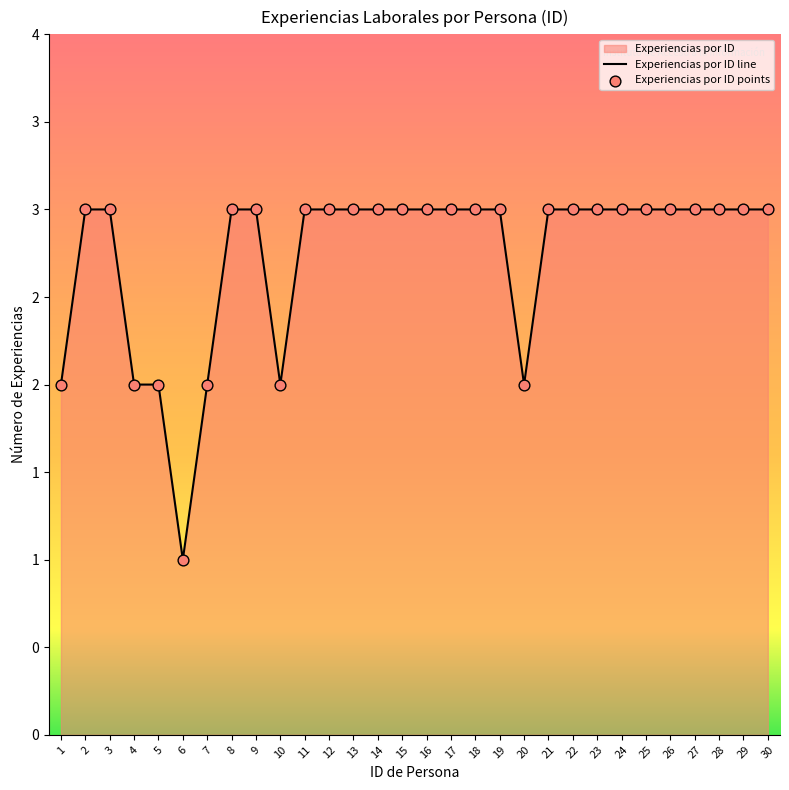

Which has a higher value, 16 or 20?

16